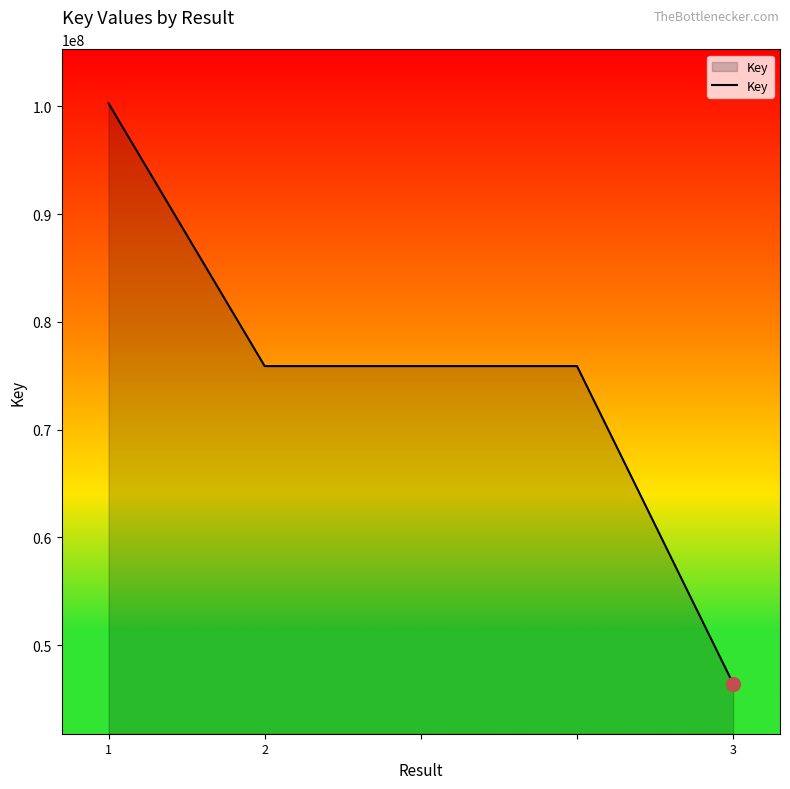

True or false: there are more than 2 points higher than both neighbors.

False